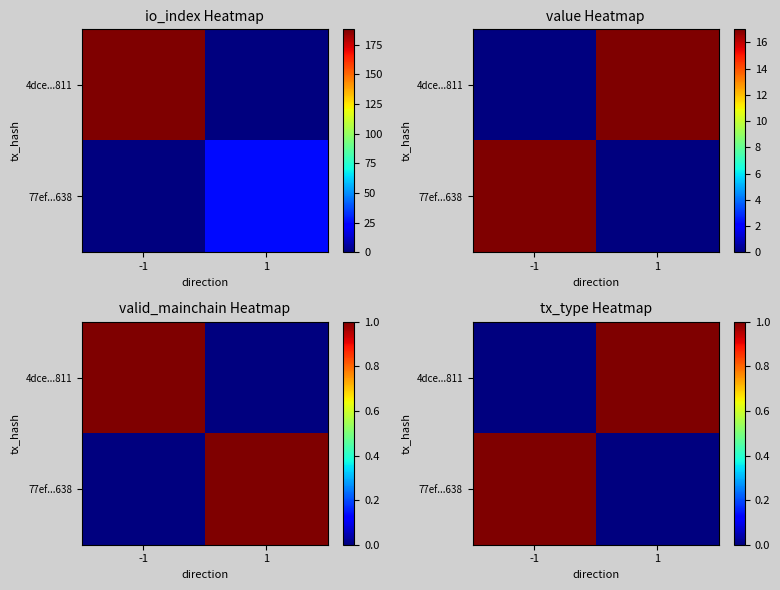

What is the approximate value of 77ef...638 at -1?

1